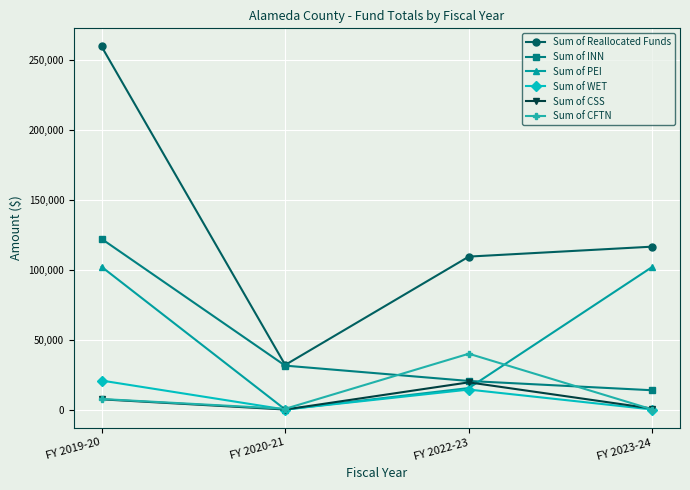

The value of Sum of INN at FY 2023-24 is 23511.0. True or false?

False